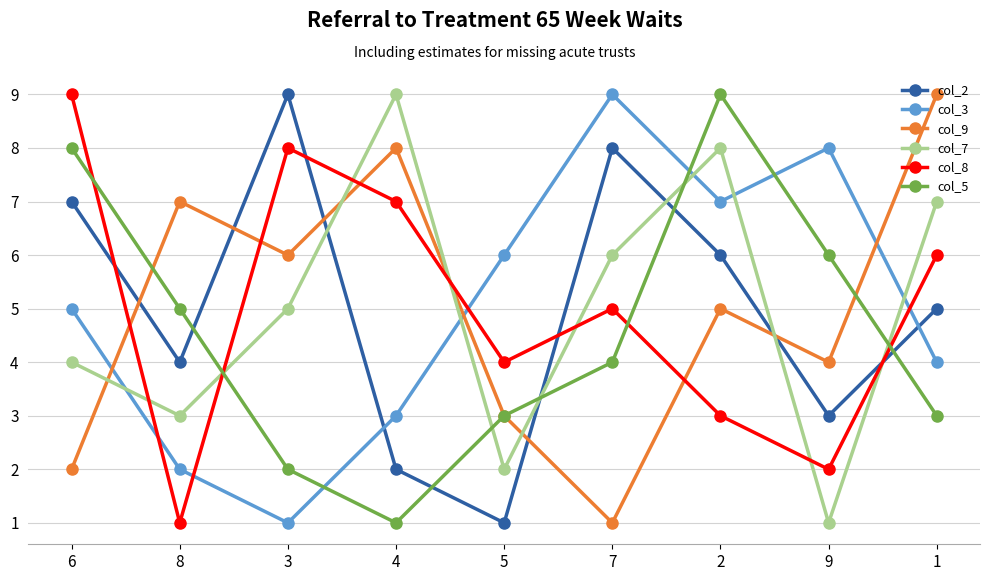

What is the total value across all series at 4?

30